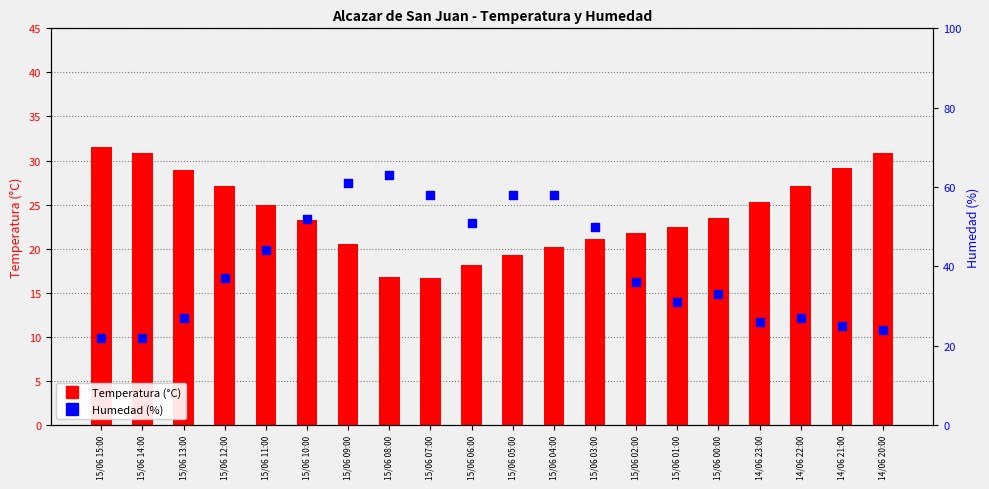

What are all the series names shown in the legend?

Temperatura (°C), Humedad (%)